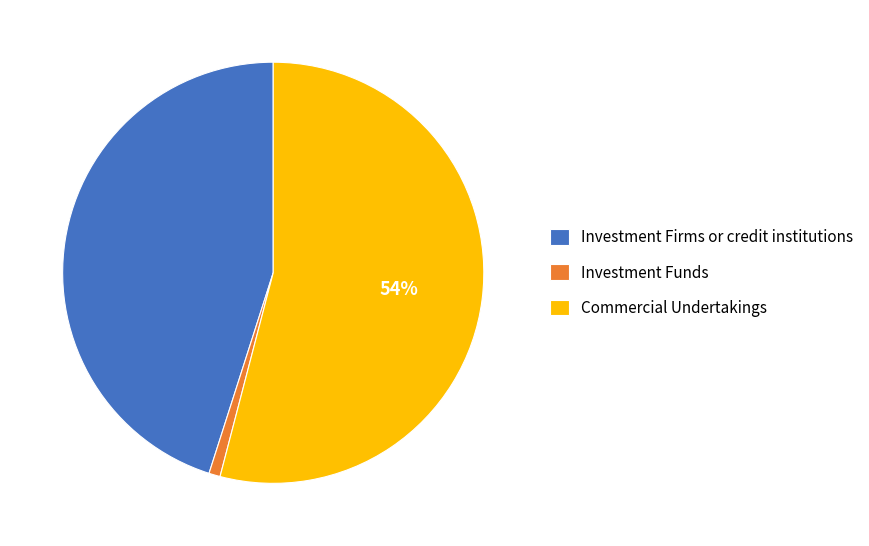

How many segments does this pie chart have?

3